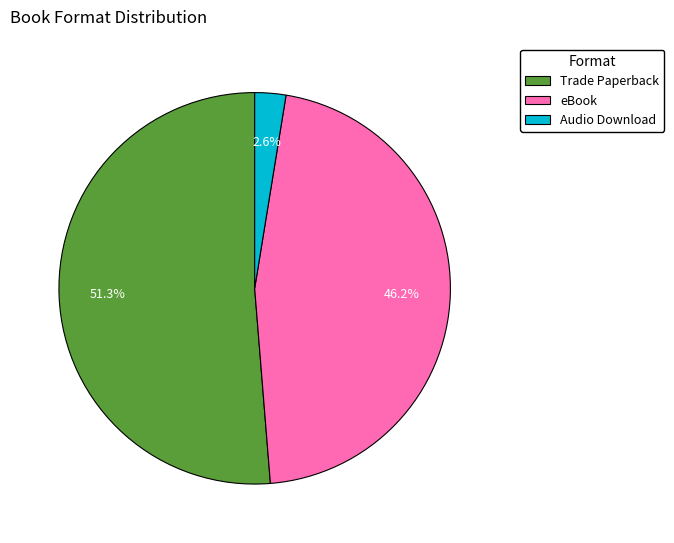

Count the number of slices in the pie.

3